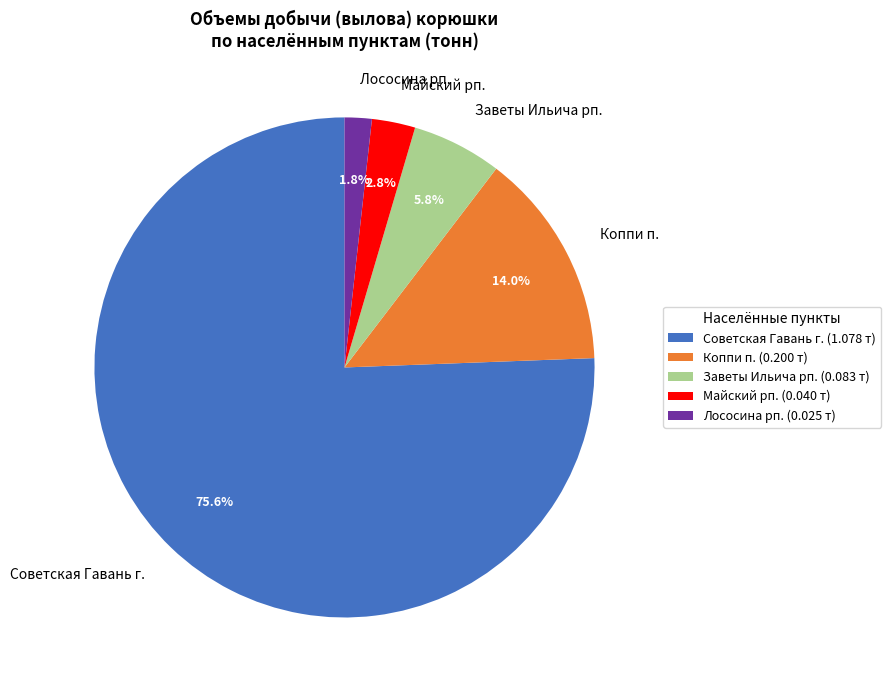

Do Майский рп. and Лососина рп. together represent more than half of the pie?

No